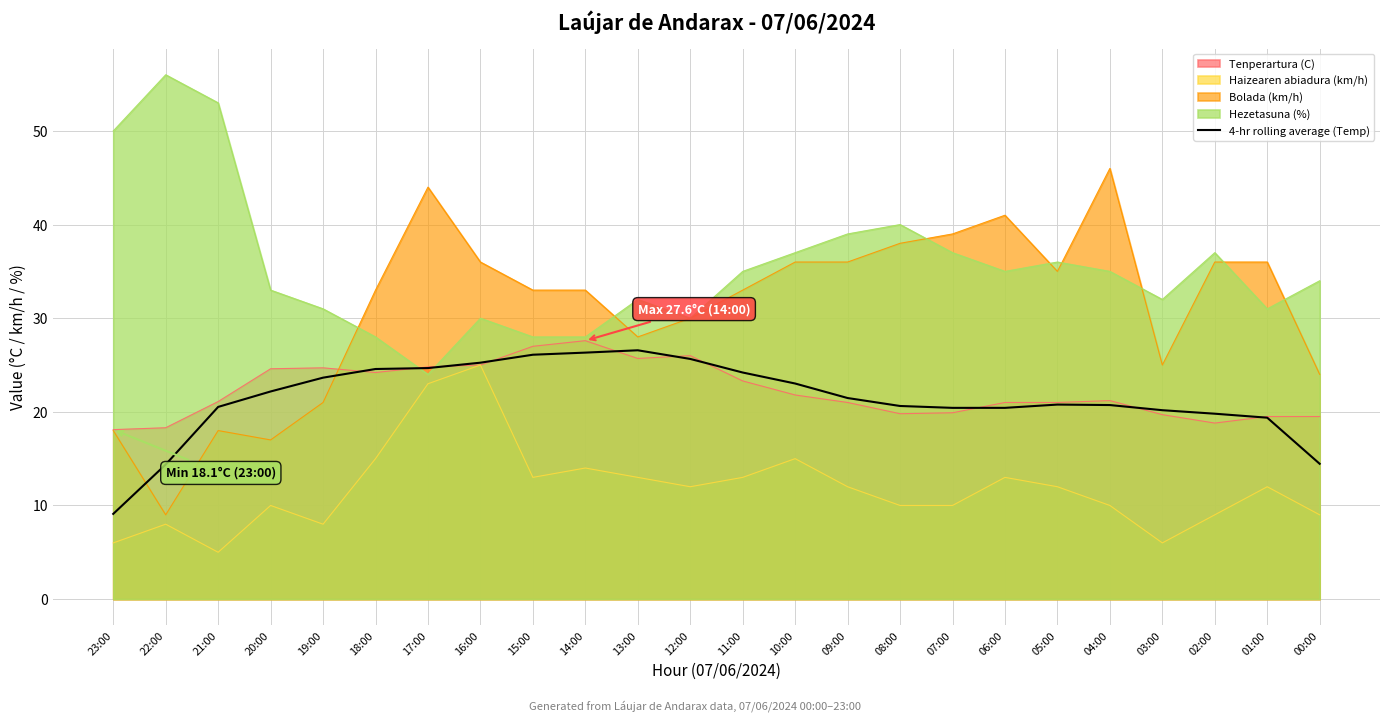

At which category does the data reach its first local peak?

13:00